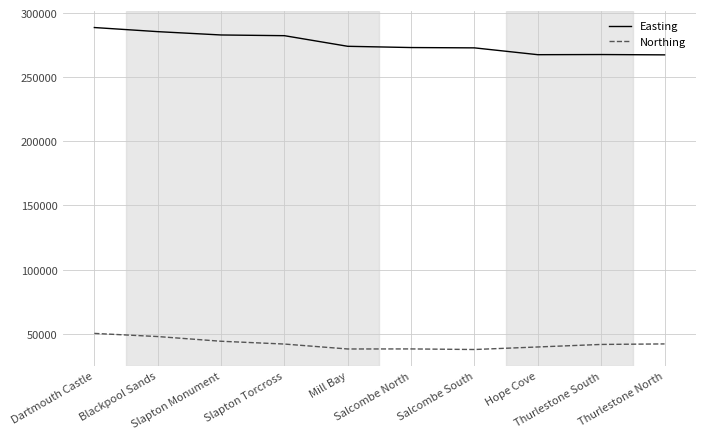

What is the smallest value displayed?

37750